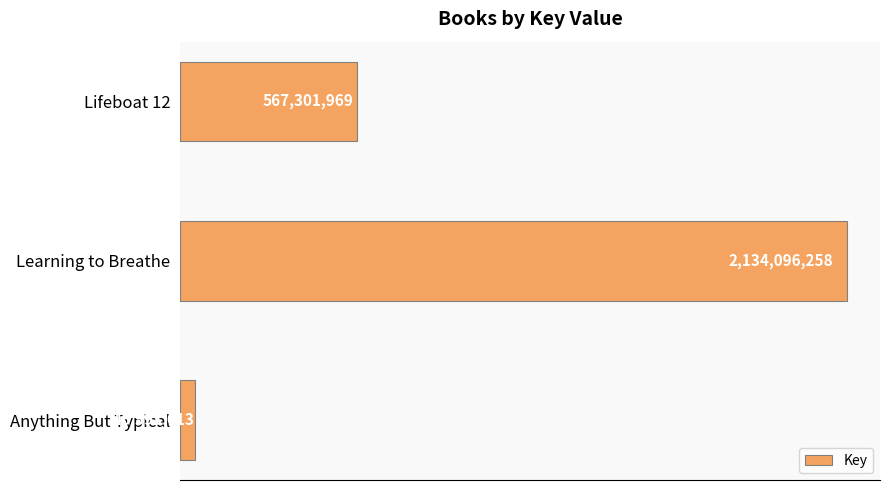

What is the maximum value shown in the chart?

2134096258